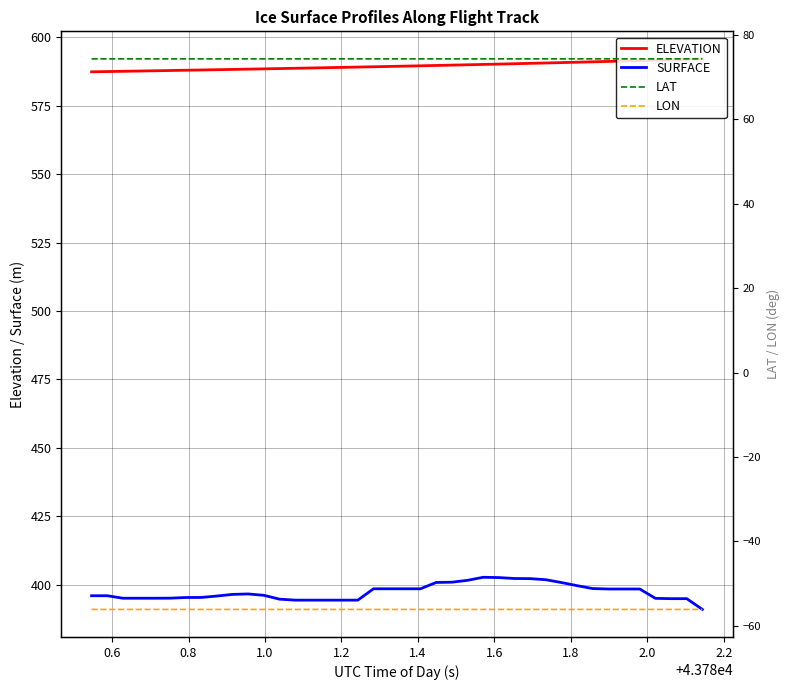

What is the lowest value of the SURFACE series?

390.9